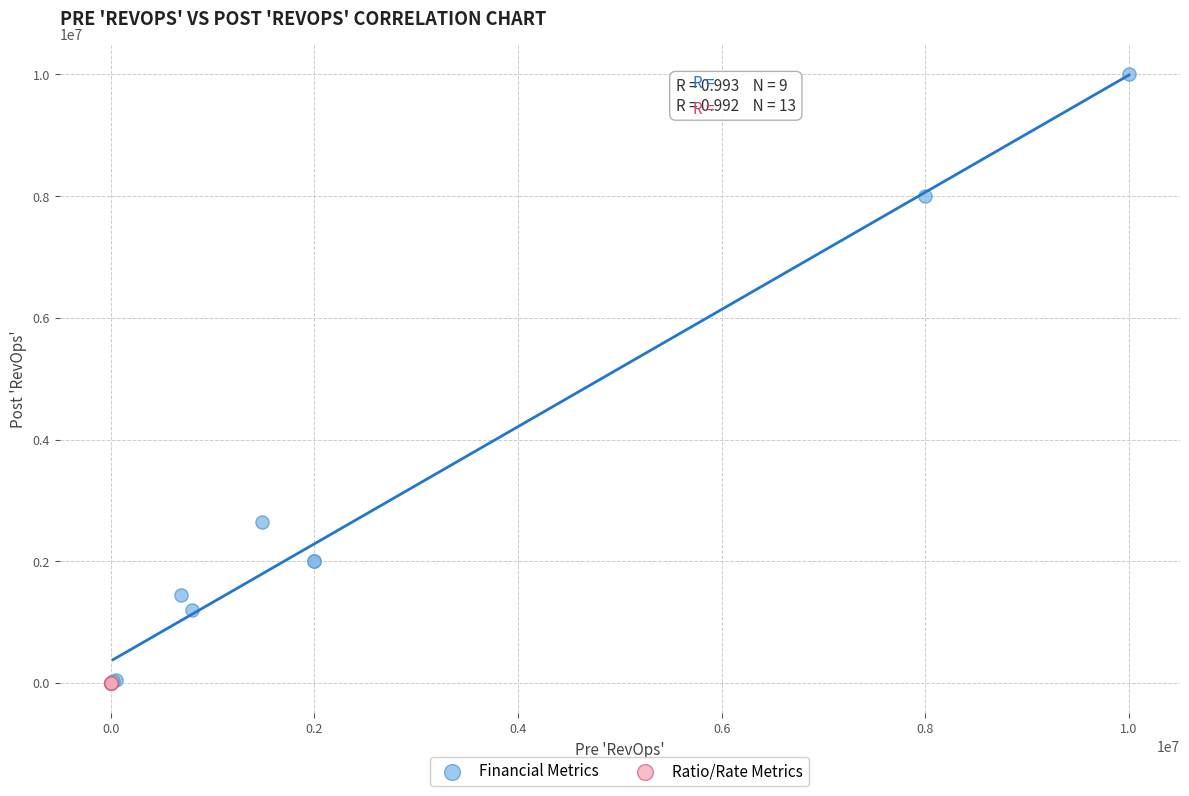

Which series has the largest Y range (max minus min)?

Financial Metrics